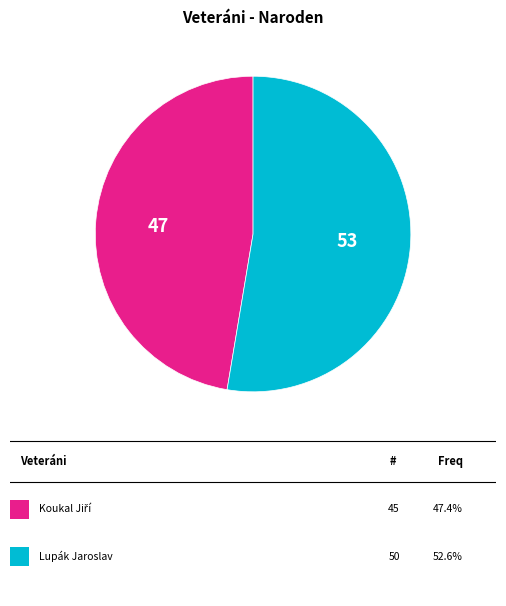

Is there any slice that represents more than half of the pie?

Yes